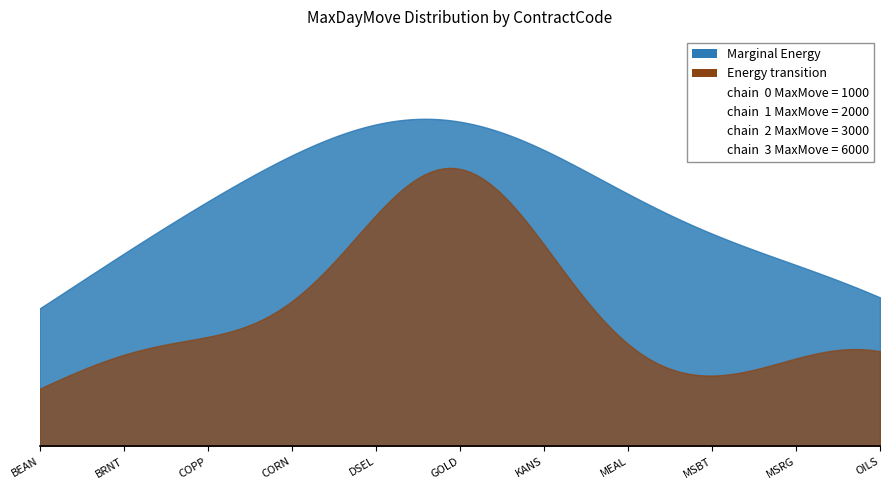

What is the sum of the values at MSRG and KANS?

2000